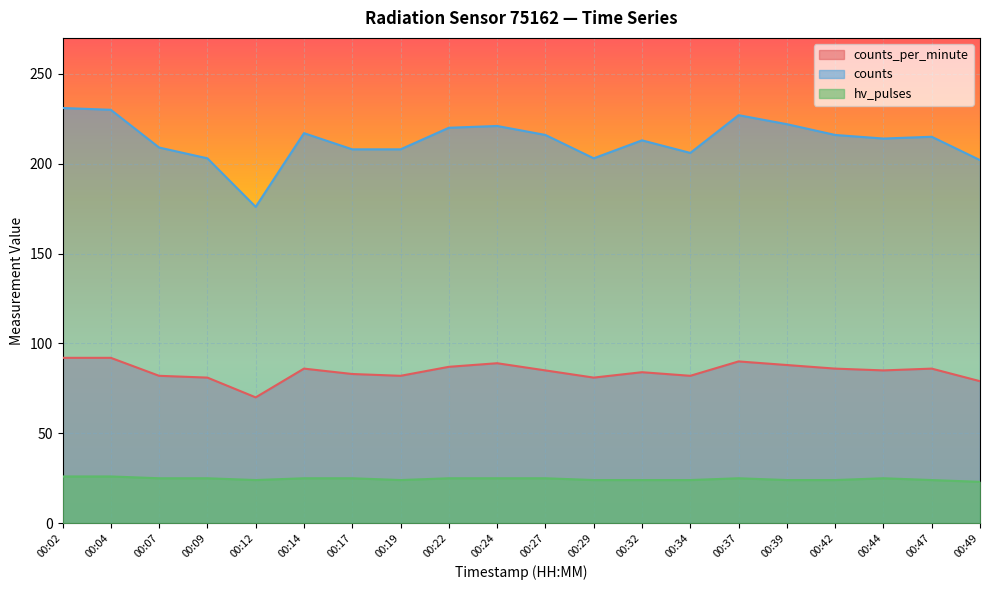

True or false: hv_pulses and counts intersect in this chart.

False